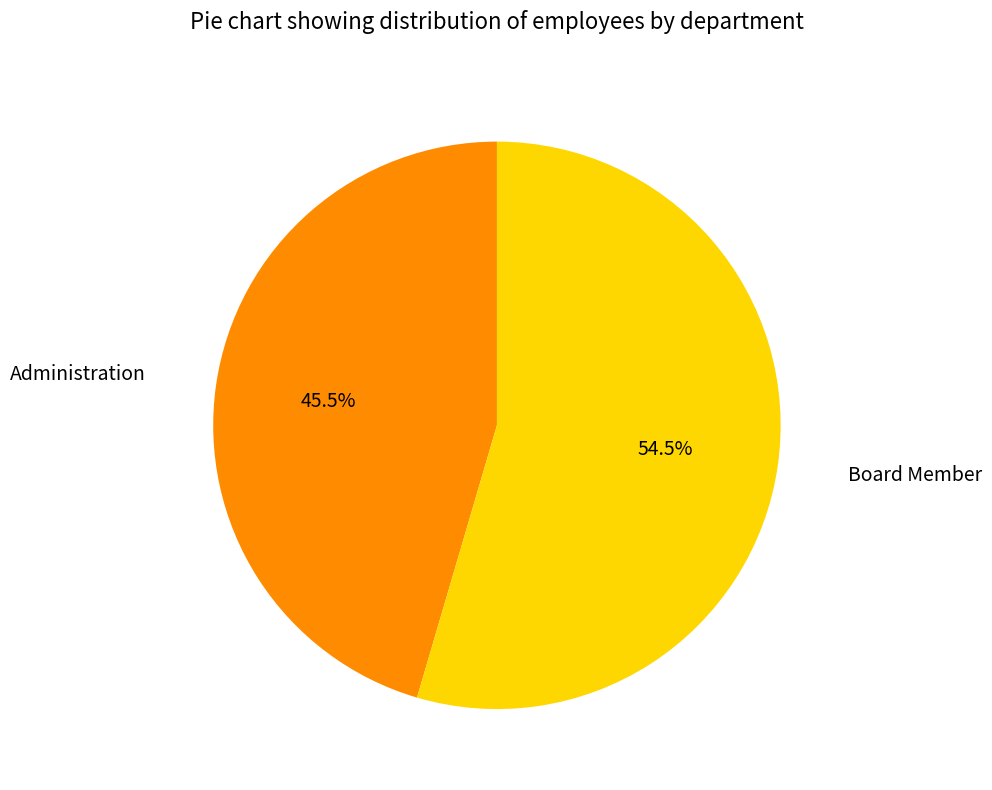

Rank the categories by value from highest to lowest.

Board Member, Administration